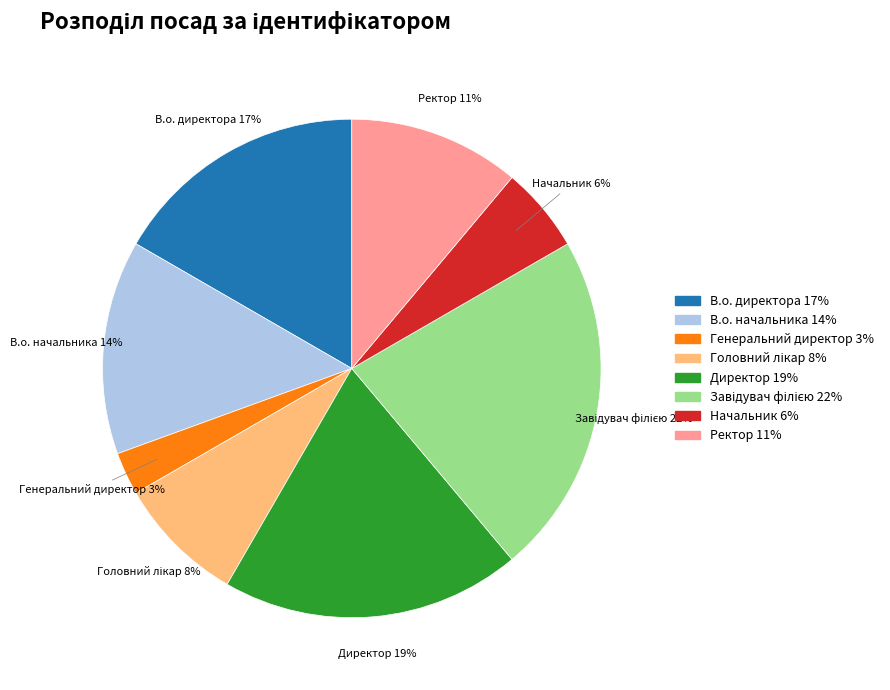

To the nearest percent, what percentage of the pie is Ректор?

11%